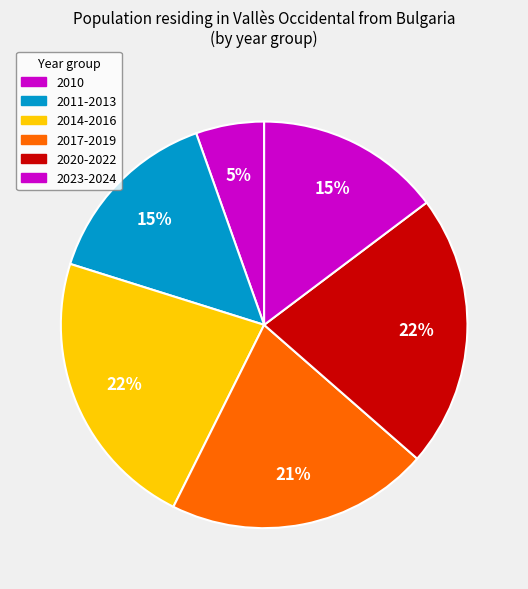

How many slices are in this pie chart?

6